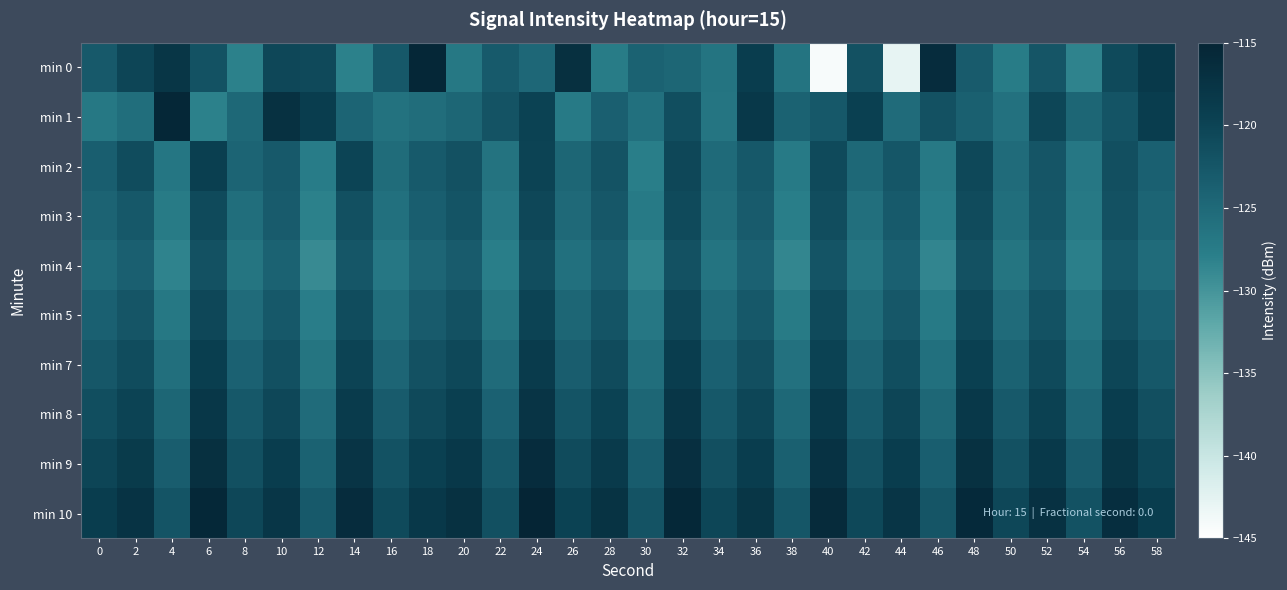

What is the spread (max minus min) of values at 58?

6.7